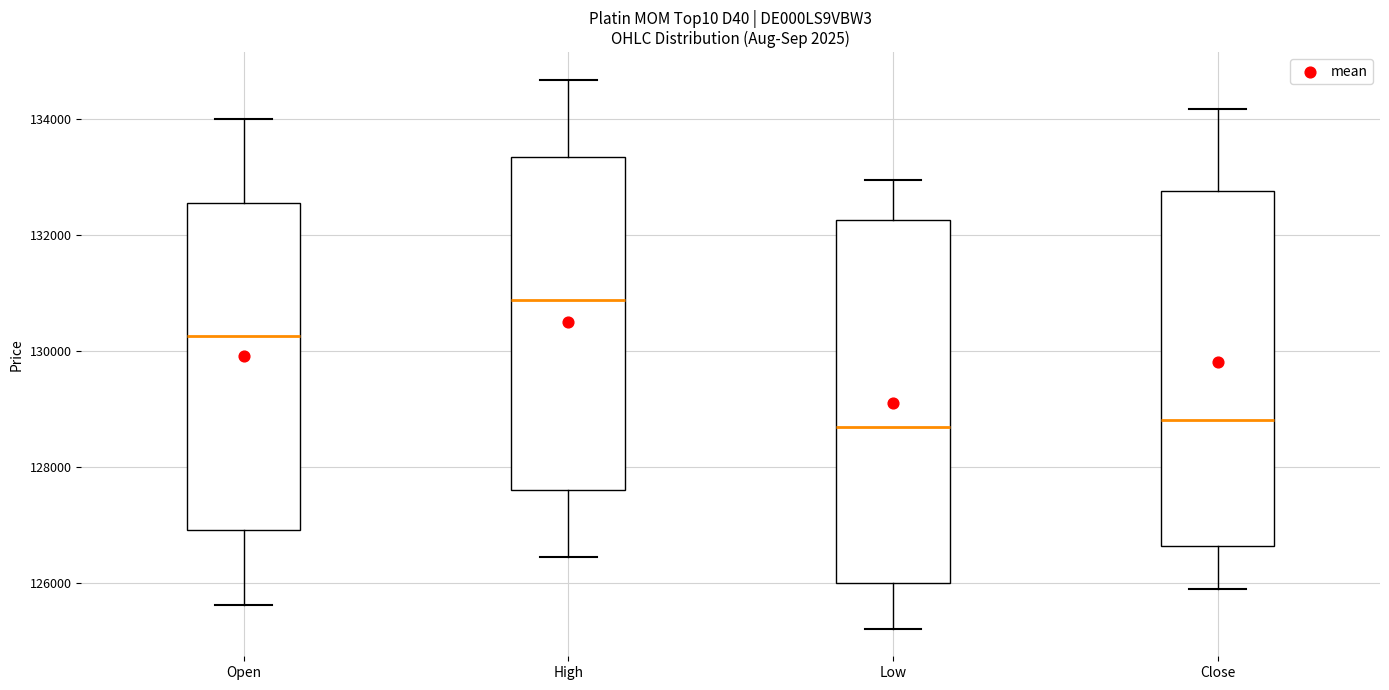

Where does the median line of the box for High sit on the y-axis? The values are not printed on the chart, so give them approximately, as read against the axis.

130800